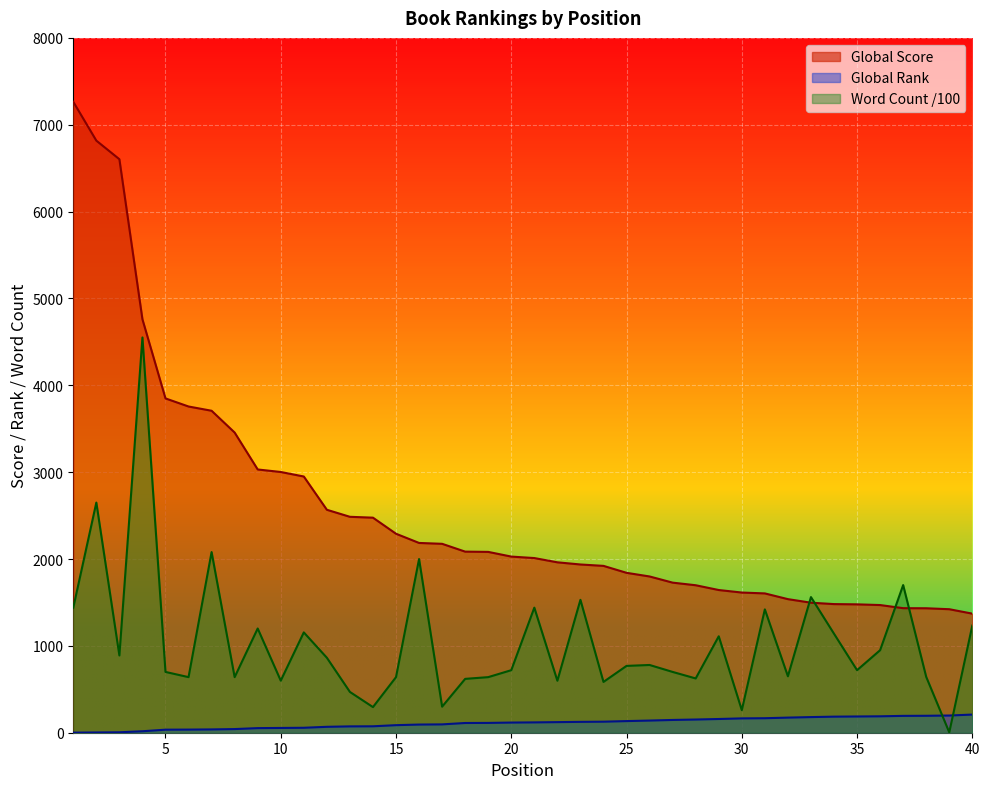

Which category has the highest value across all series?

1